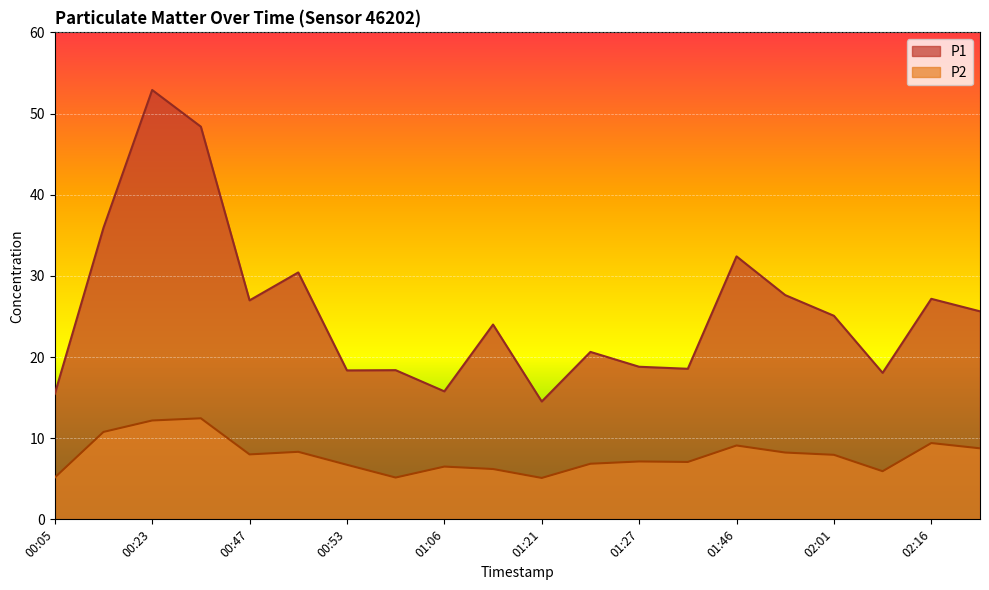

Rank the categories by P1 value from highest to lowest.

00:23, 00:26, 00:15, 01:46, 00:50, 01:58, 02:16, 00:47, 02:19, 02:01, 01:14, 01:24, 01:27, 01:30, 00:59, 00:53, 02:07, 01:06, 00:05, 01:21